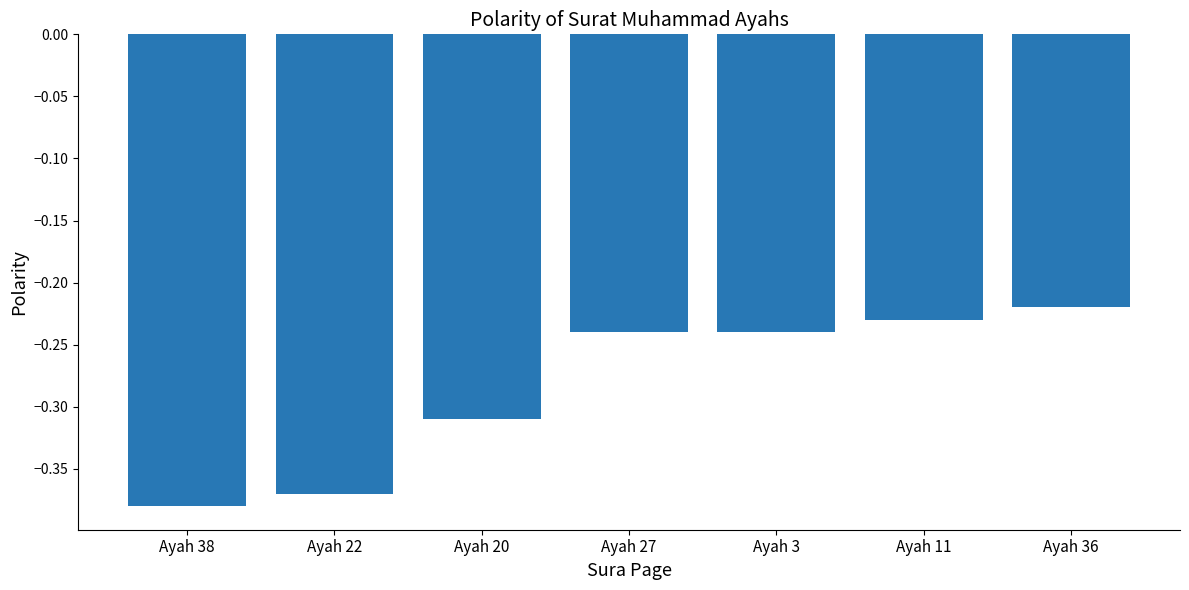

Which category has the lowest value across all series?

Ayah 38